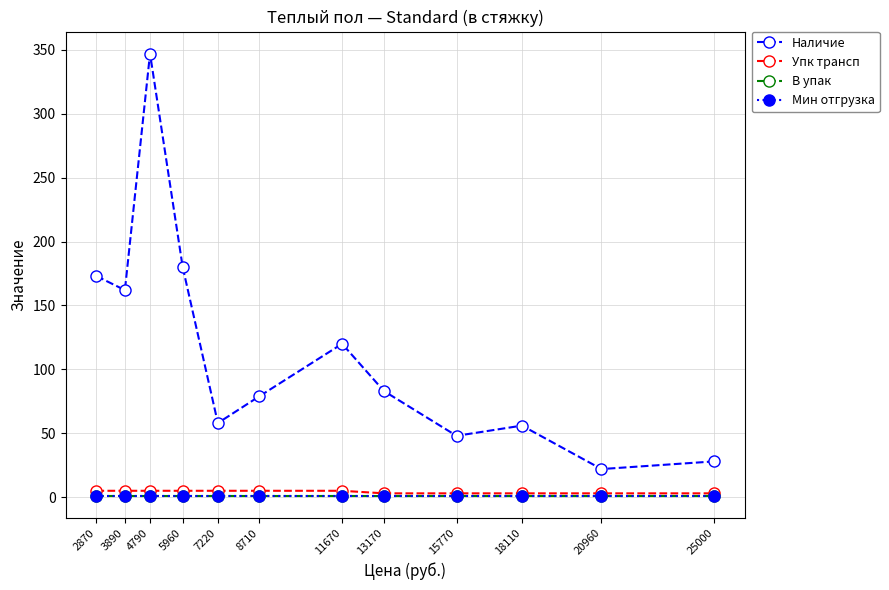

How many interior local peaks does the Наличие series have?

3